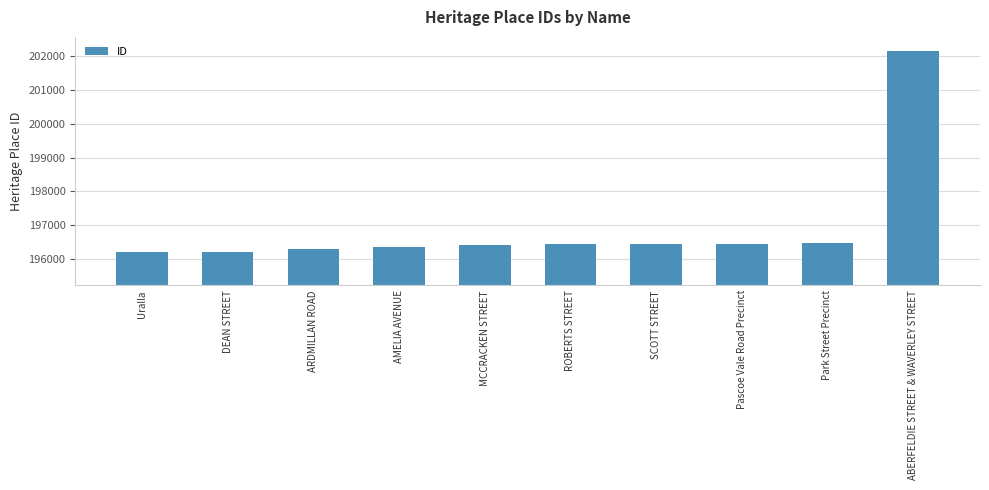

What is the minimum value shown in the chart?

196195